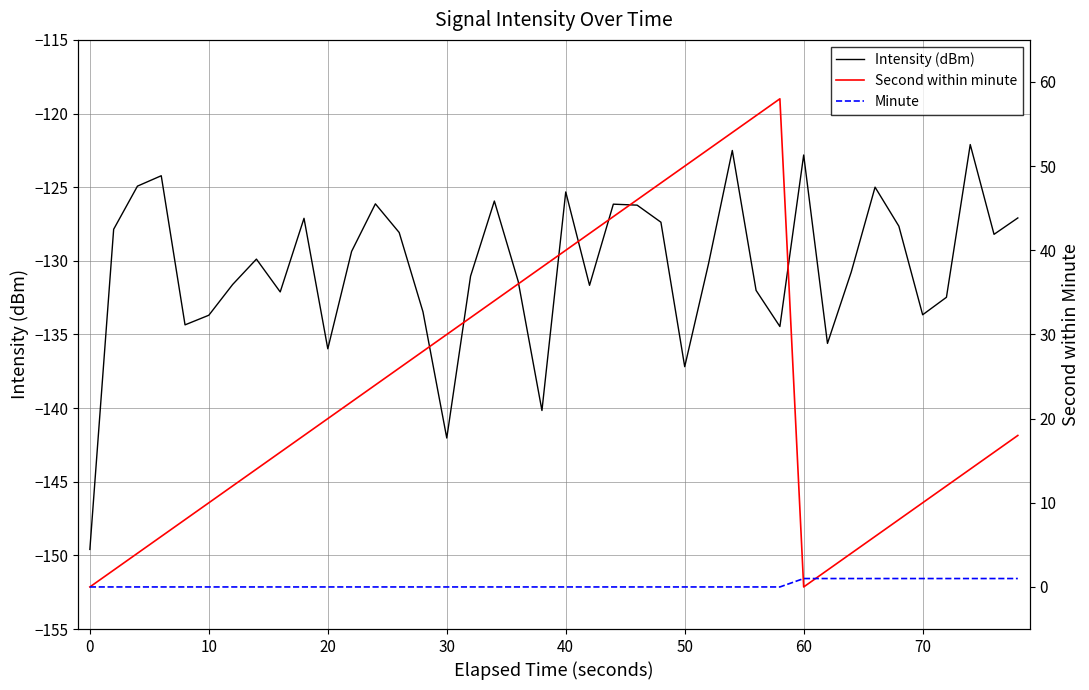

The Intensity (dBm) series shows -95.0 at 20. True or false?

False